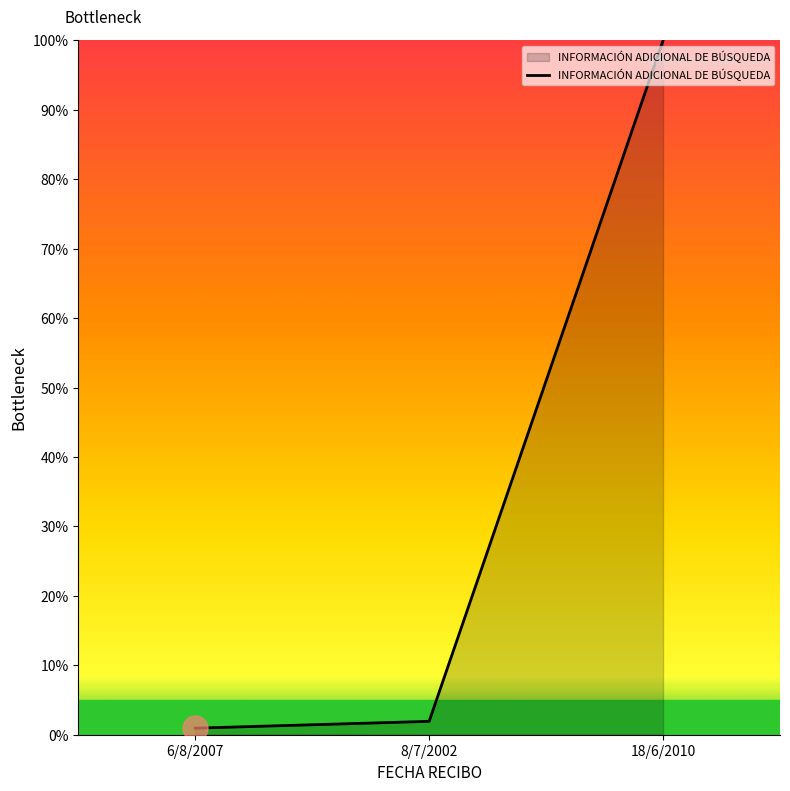

Between 8/7/2002 and 6/8/2007, which is larger?

8/7/2002